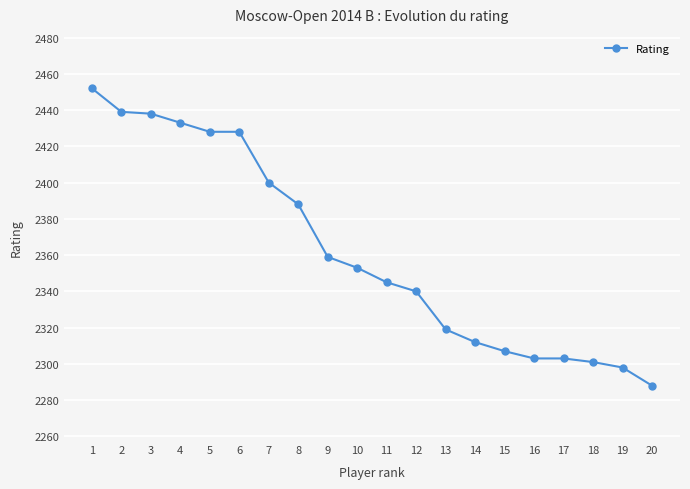

What is the change in value from 12 to 19?

-42